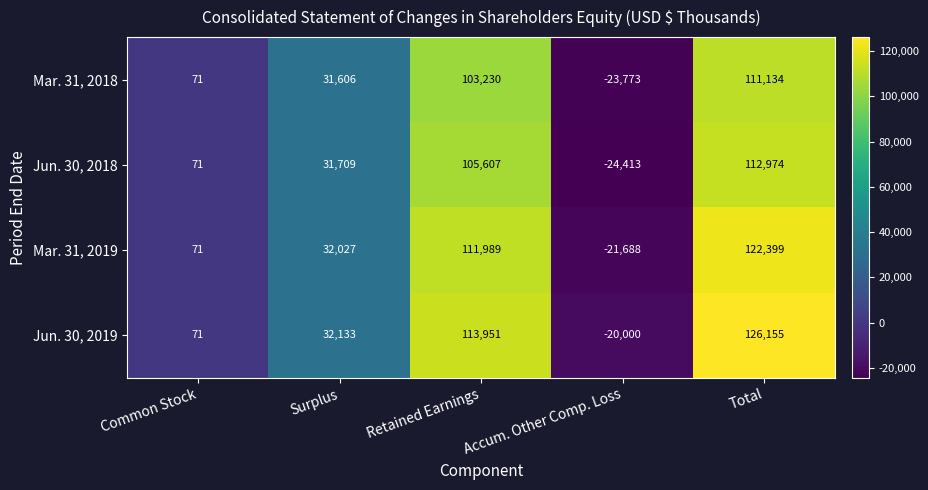

Which series has the largest range (max minus min)?

Jun. 30, 2019